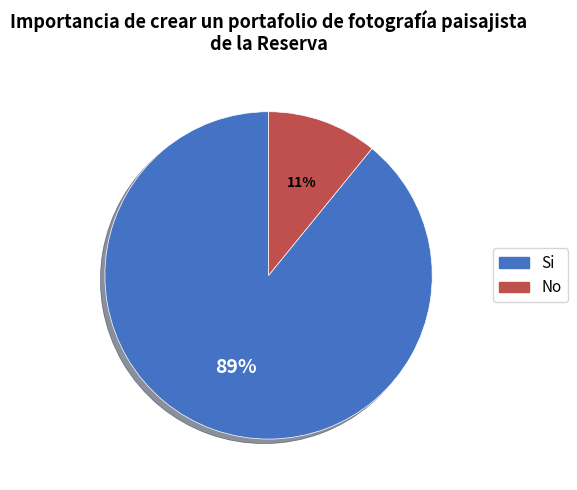

Is there a majority slice in this chart?

Yes